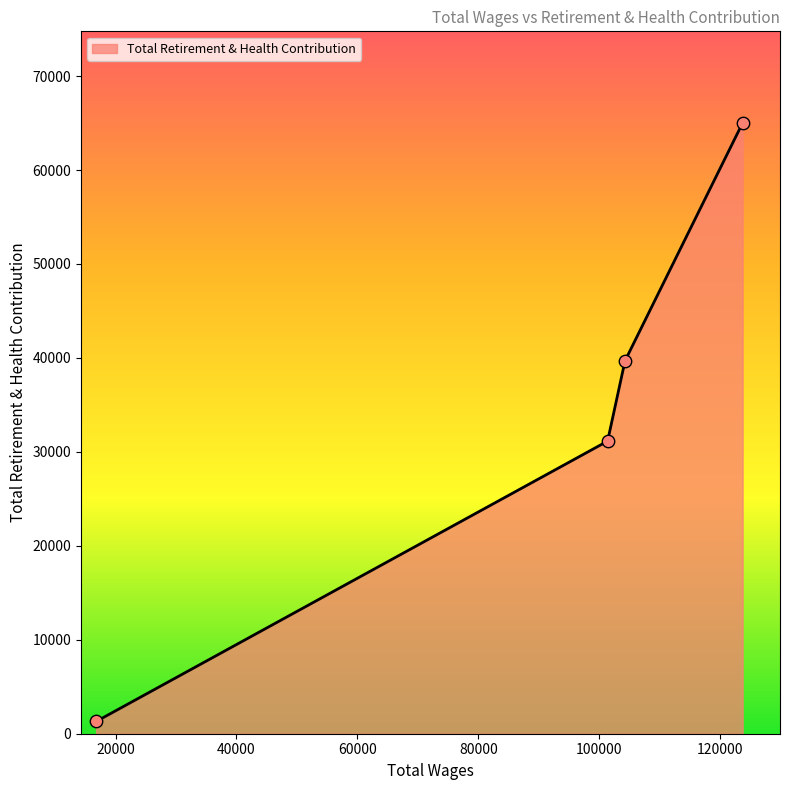

True or false: there are more than 2 points higher than both neighbors.

False